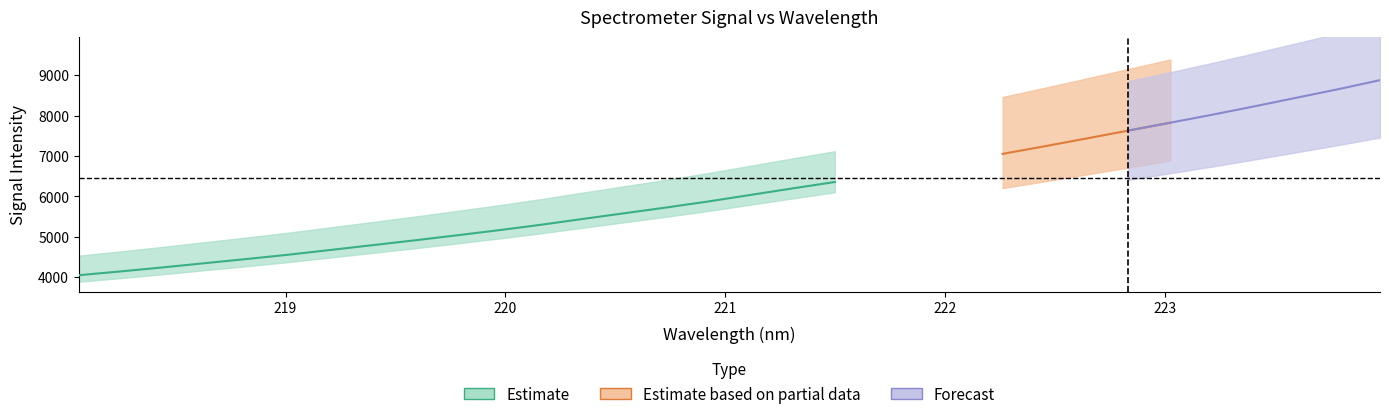

True or false: y and x cross at least once.

False